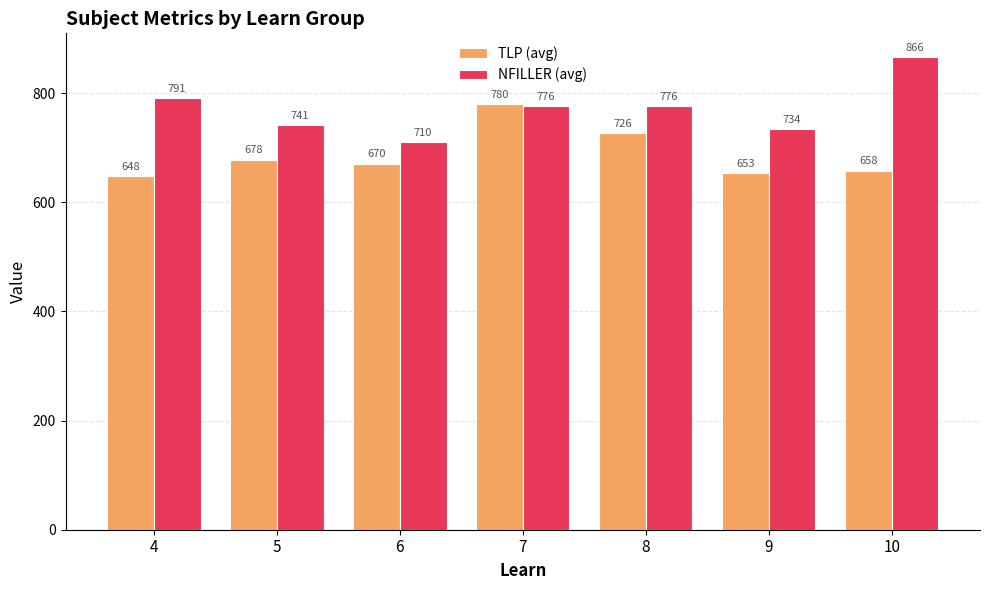

The TLP (avg) series shows 658.0 at 10. True or false?

True